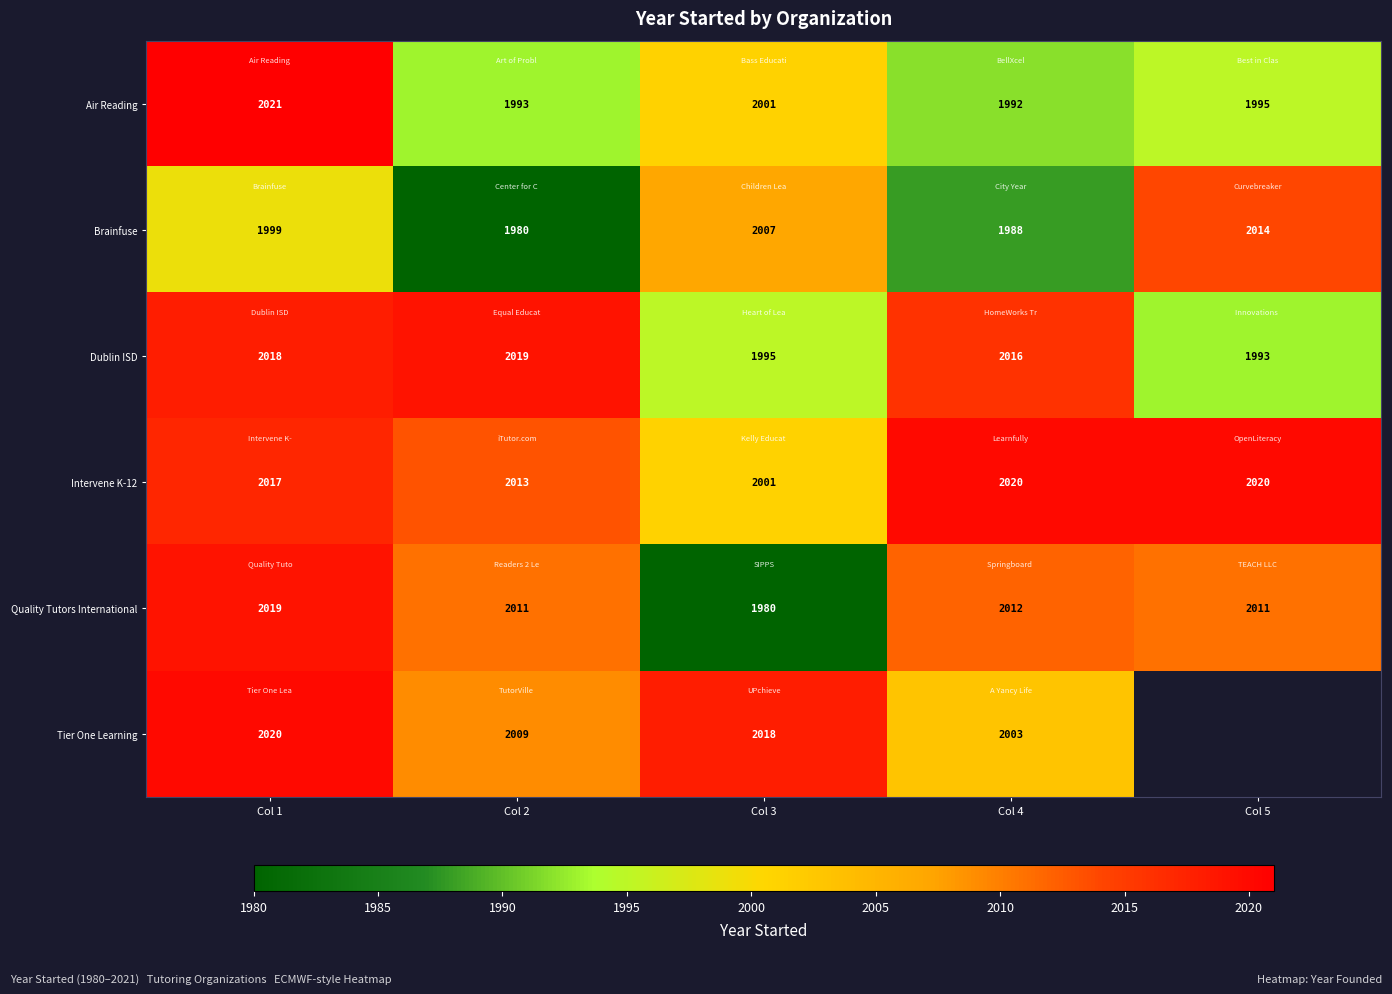

What is the difference between the maximum and minimum values in the Intervene K-12 series?

19